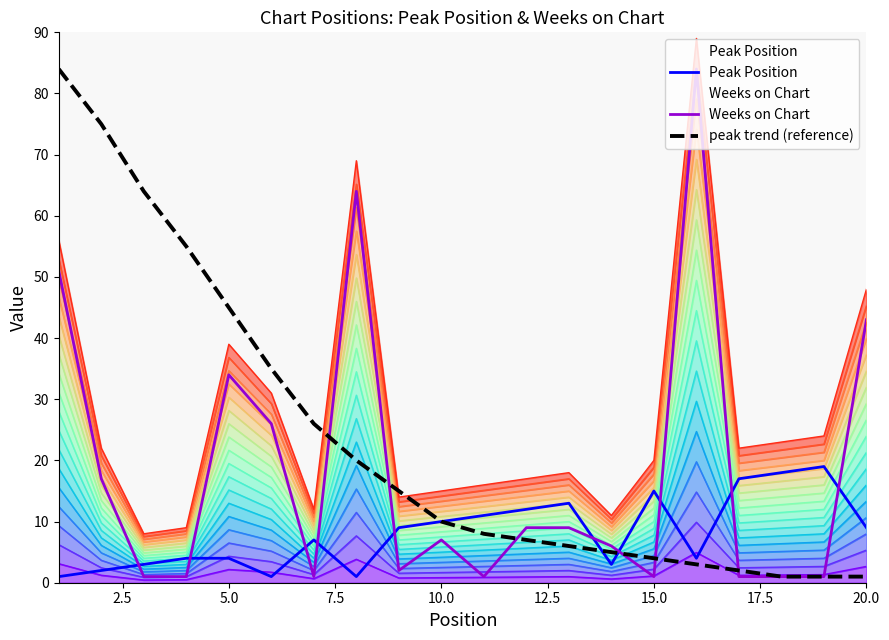

What is the difference between the maximum and second lowest values in the Weeks on Chart series?

83